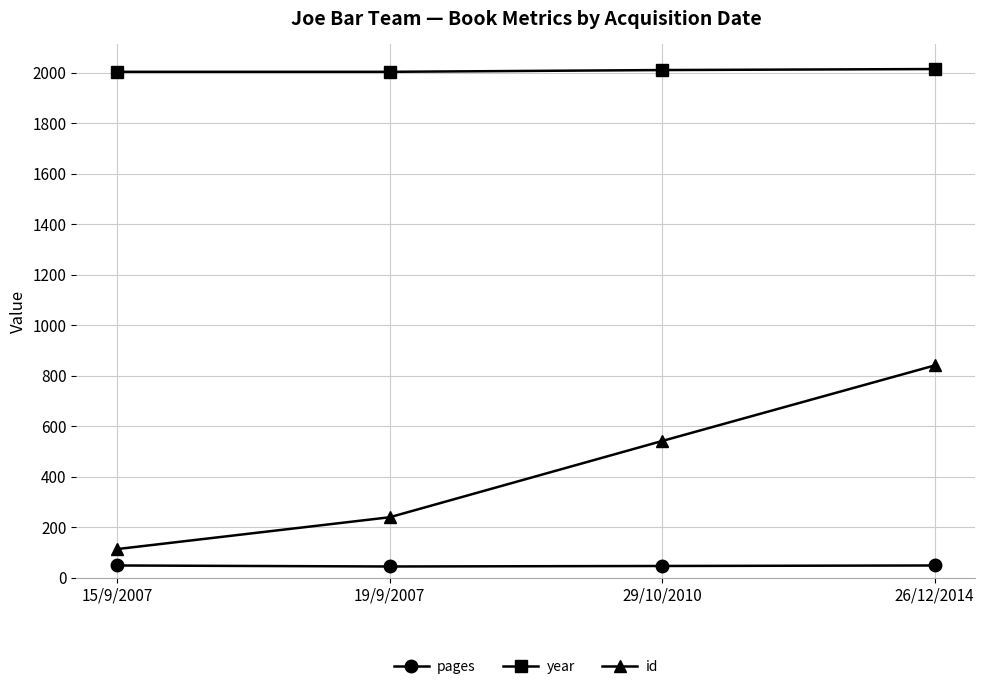

What position from the right is 15/9/2007?

4